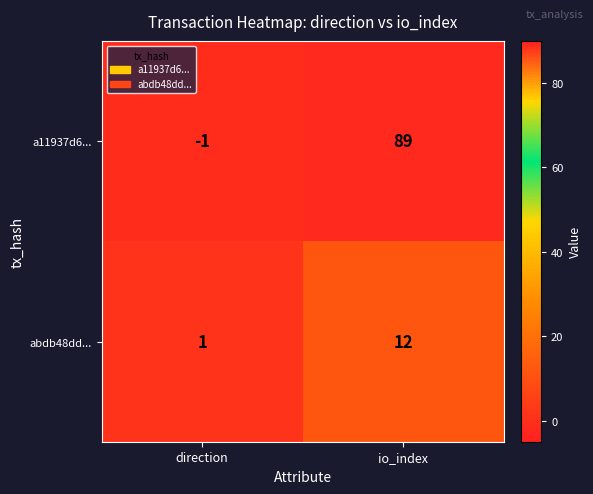

What is the highest value of the abdb48dd... series?

12